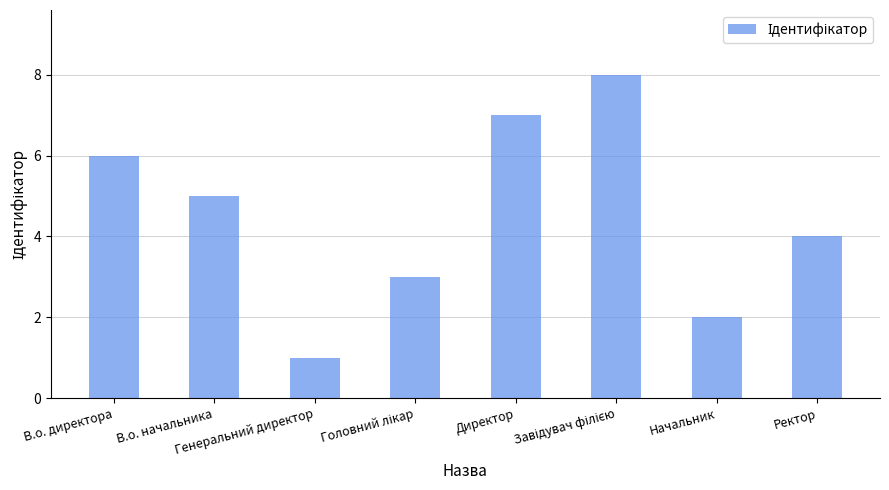

What is the sum of all values?

36